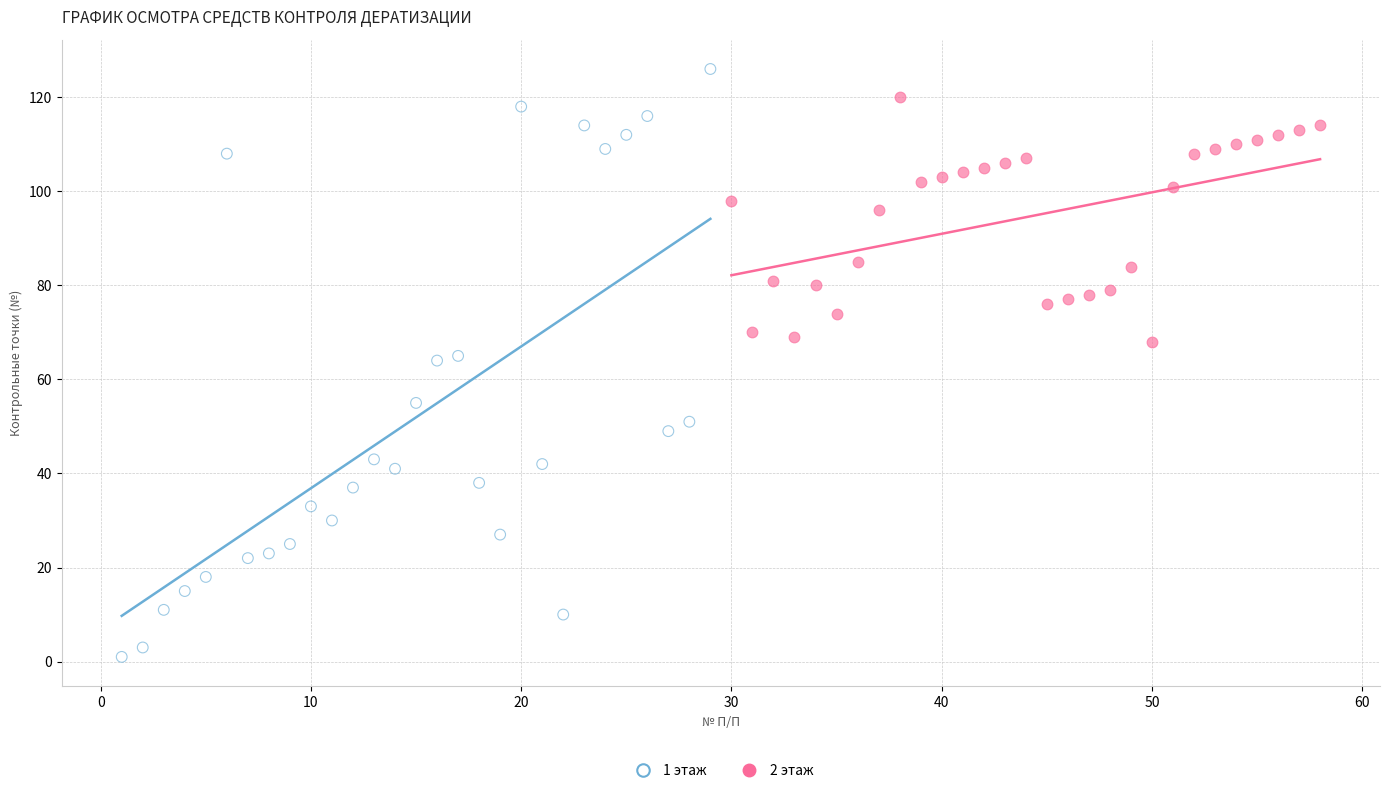

Which series contains the highest Y value?

1 этаж